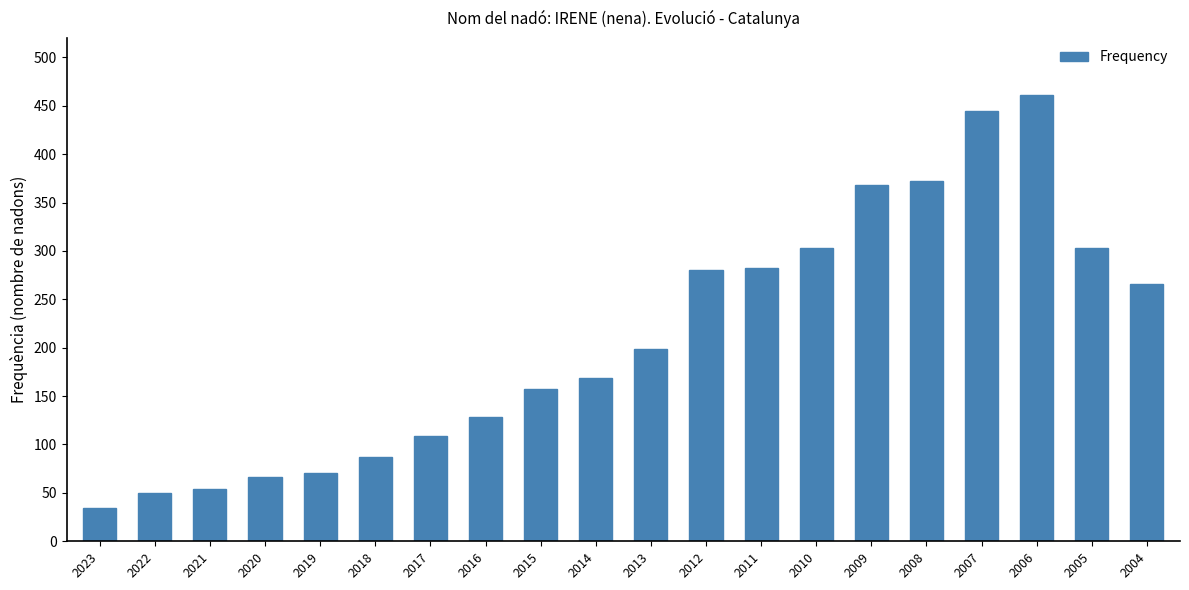

What is the difference between the maximum and minimum values?

427